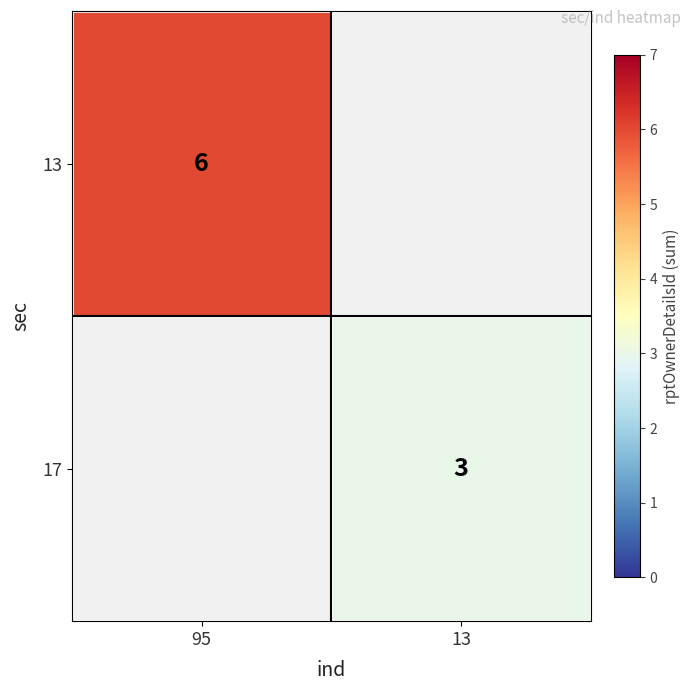

How many distinct data groups are displayed?

2